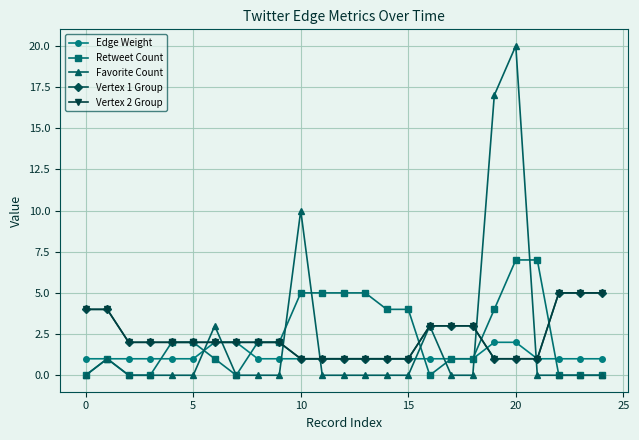

Does the chart have visible grid lines?

Yes